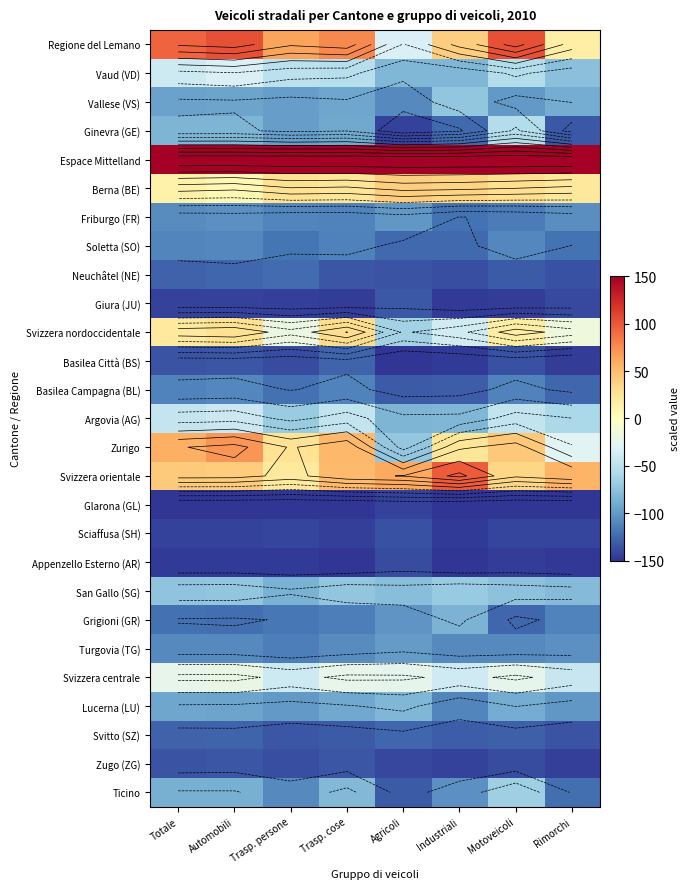

Which series has the largest total across all categories?

Espace Mittelland